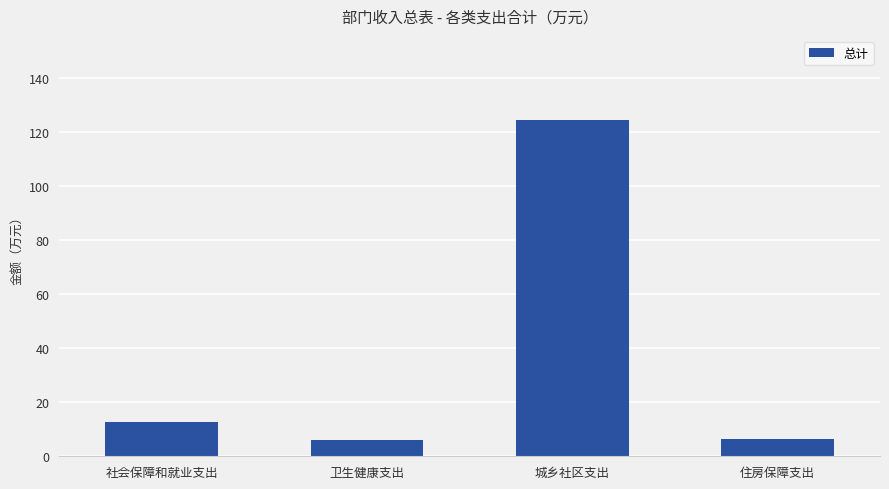

The value at 社会保障和就业支出 is 12.7. True or false?

True